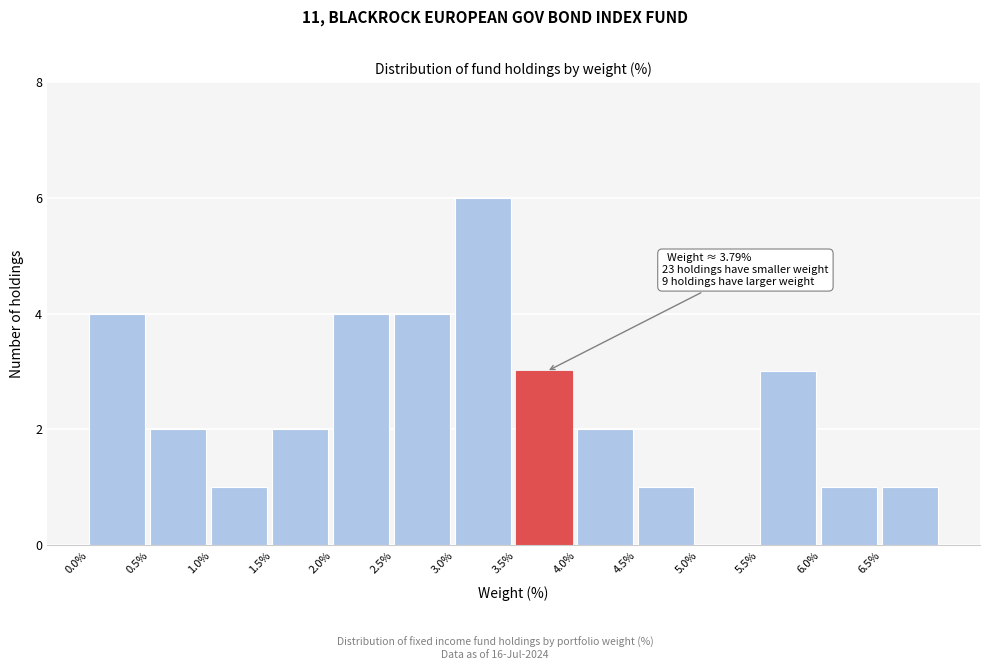

Over which range of the x-axis is the bar tallest?

3.0 to 3.5